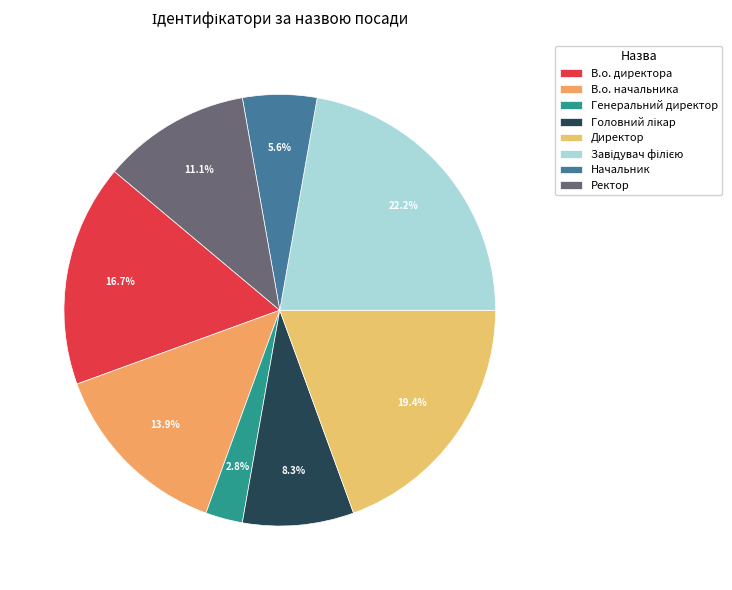

To the nearest percent, what percentage of the pie is Ректор?

11%